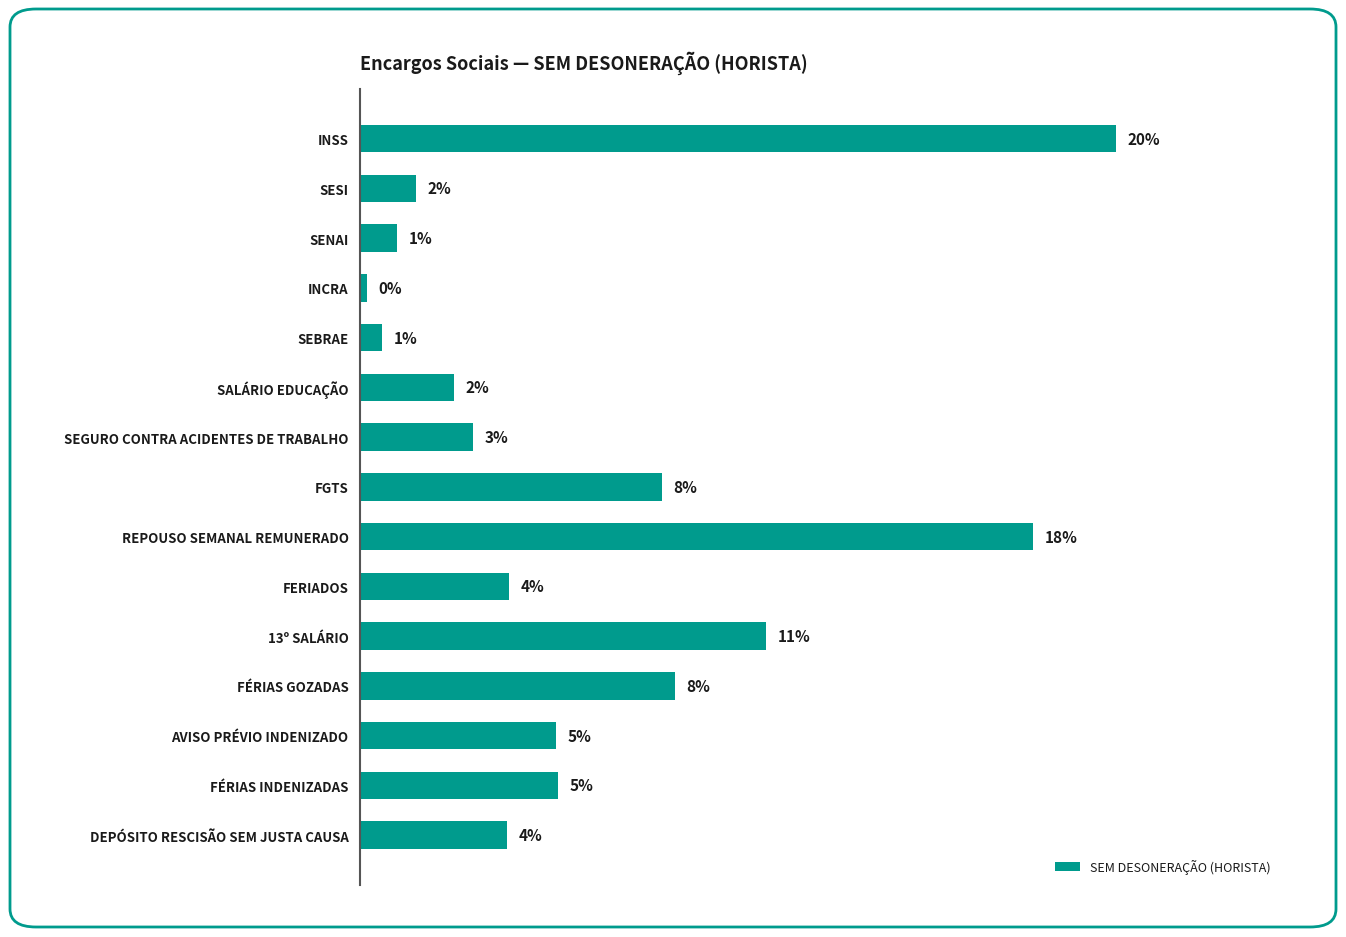

Does the chart contain any negative values?

No